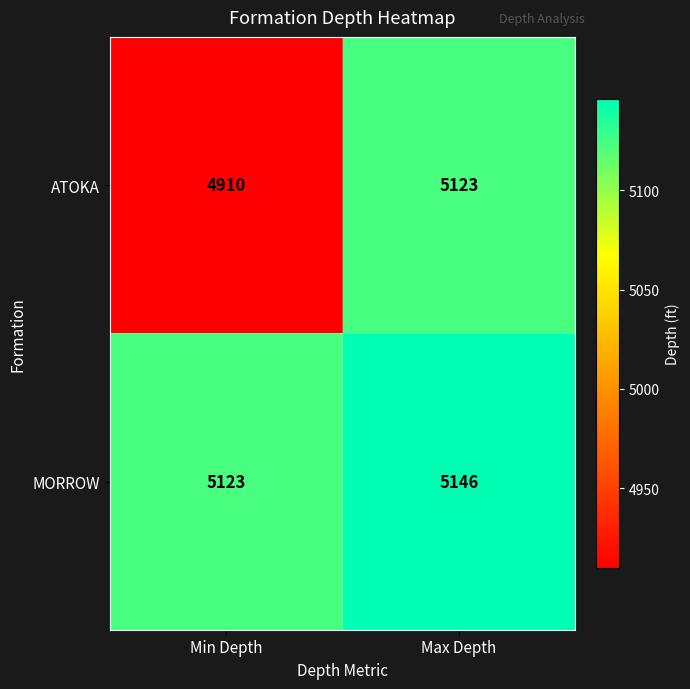

What is the sum of all MORROW values?

10269